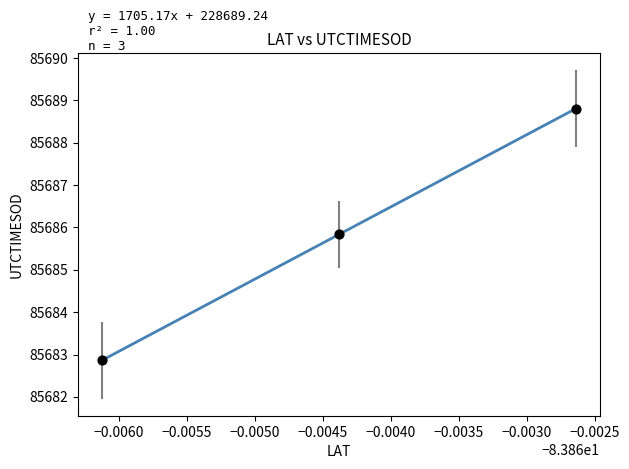

What is the average X value?

-83.9